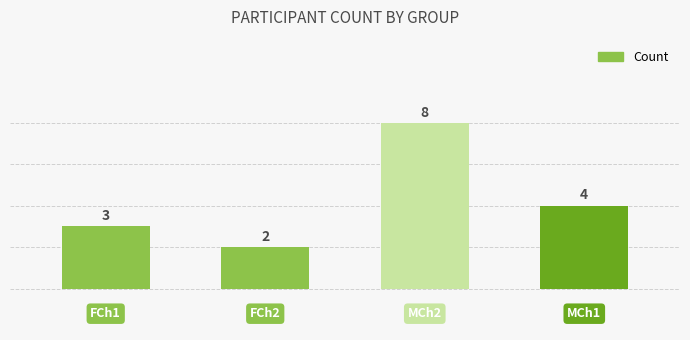

What is the average value?

4